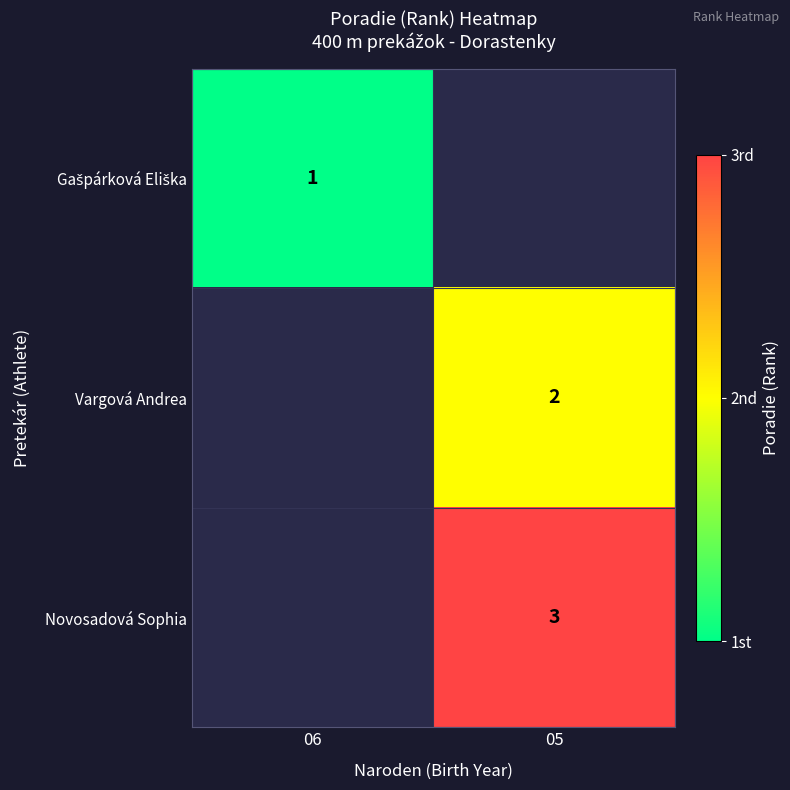

Is the value of Novosadová Sophia at 05 greater than the value of Vargová Andrea at 05?

Yes